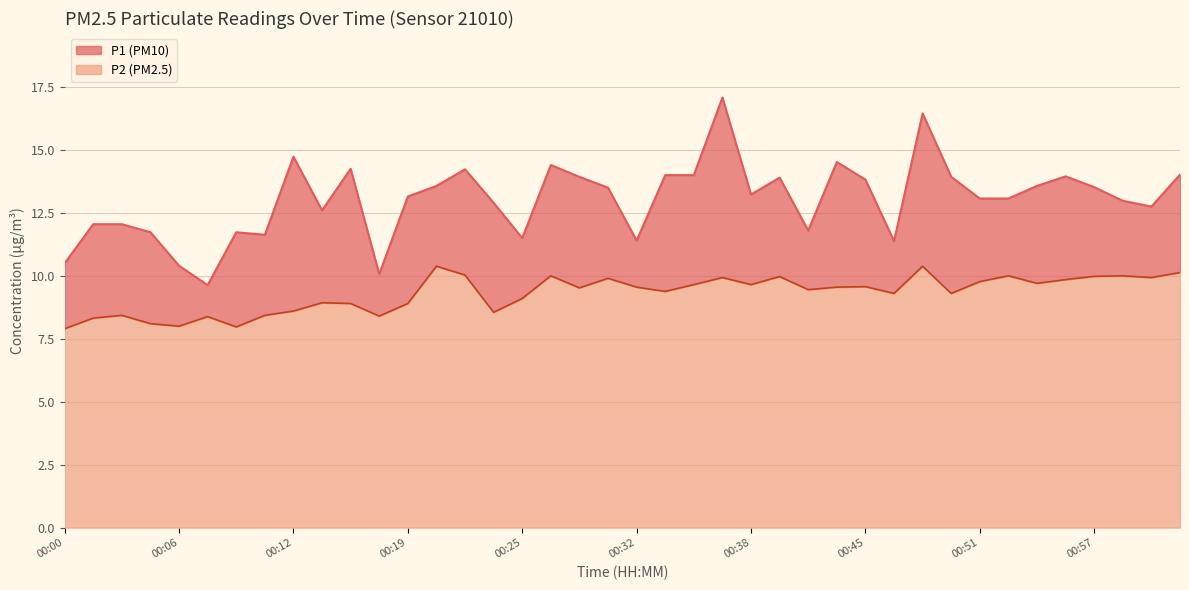

What is the difference between the P1 values at 00:46 and 00:28?

2.5